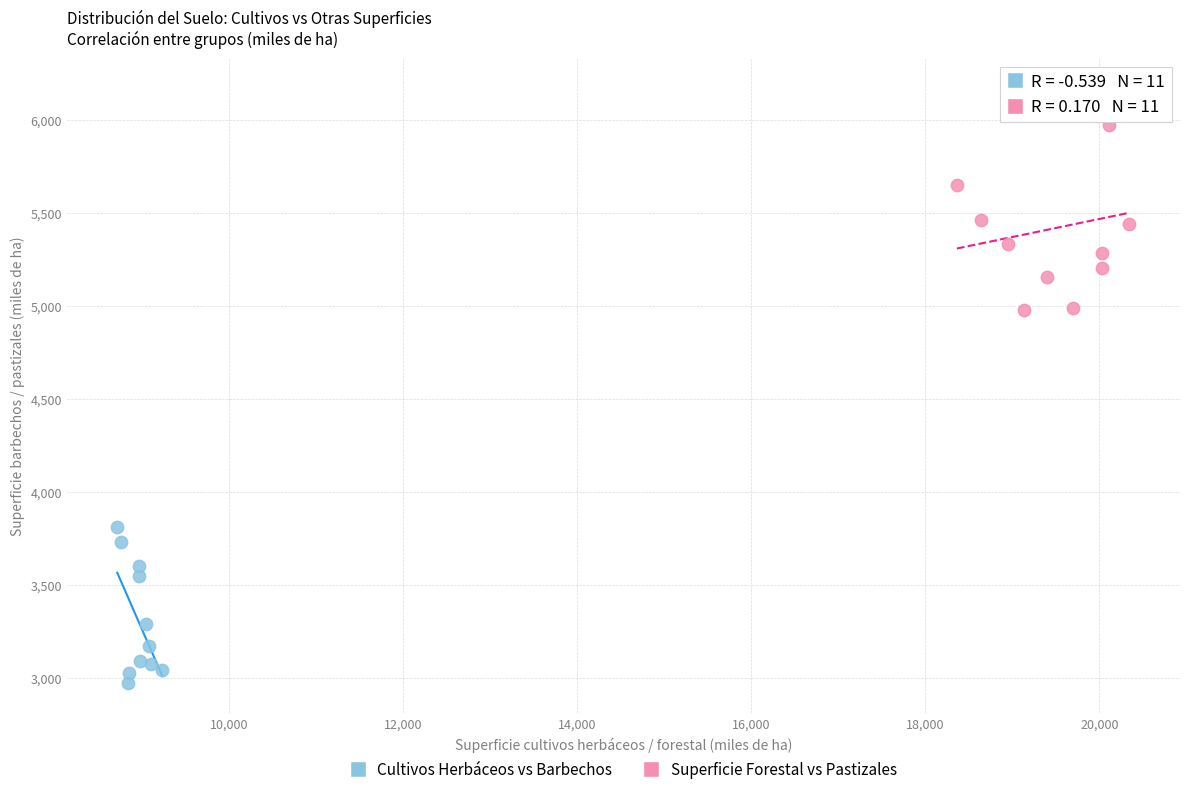

Which series contains the lowest Y value?

Cultivos Herbáceos vs Barbechos